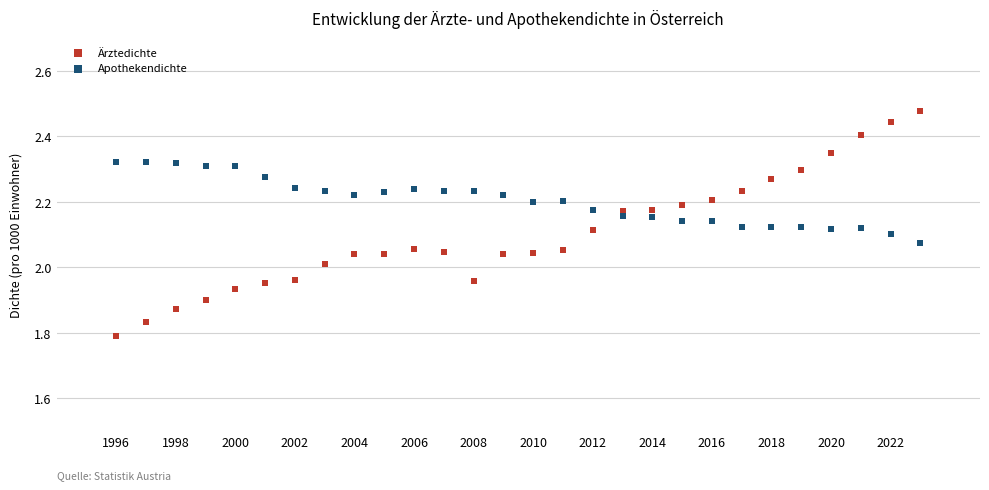

Which series has the largest Y range (max minus min)?

Ärztedichte